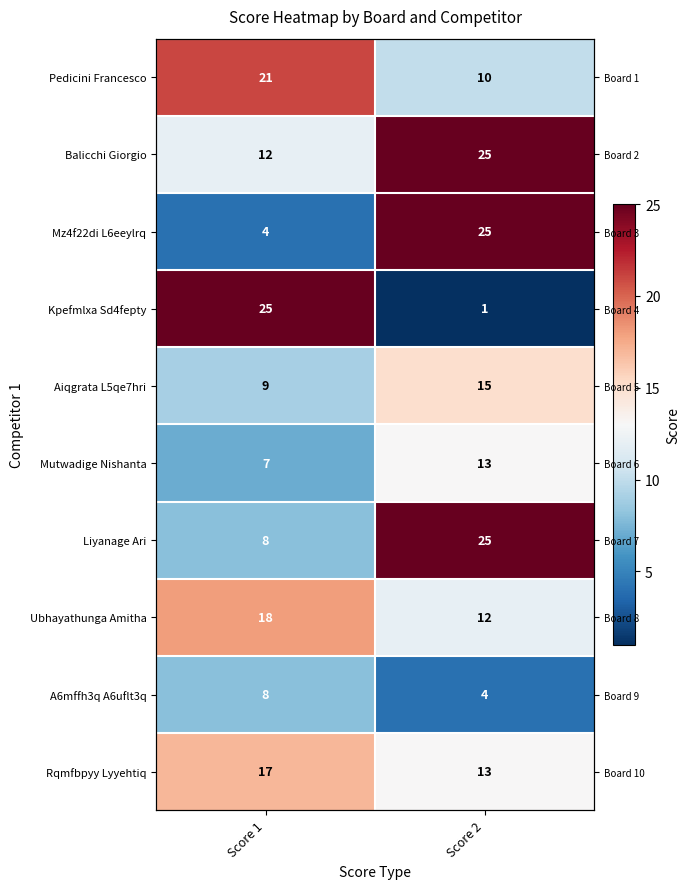

Count the number of categories in the chart.

2